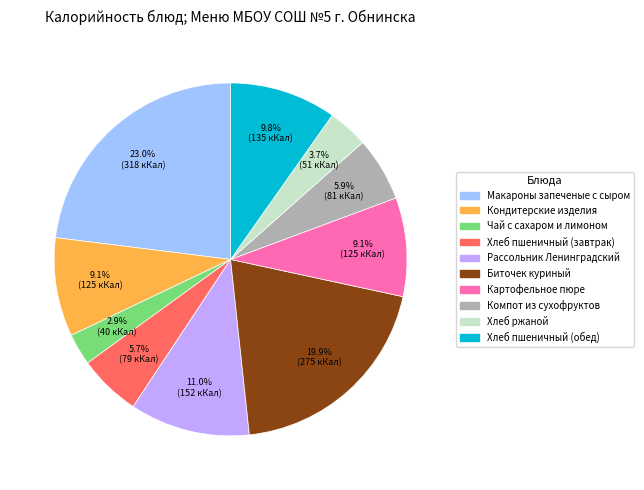

Combined, what portion of the pie is Компот из сухофруктов and Хлеб пшеничный (завтрак)?

11.6%